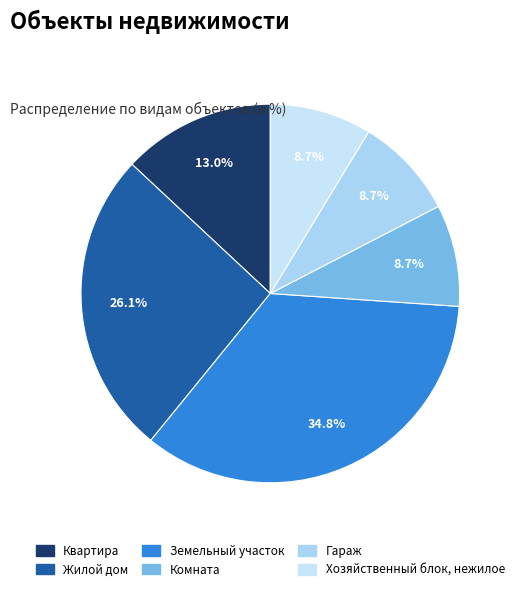

What is the change in value from Жилой дом to Гараж?

-4